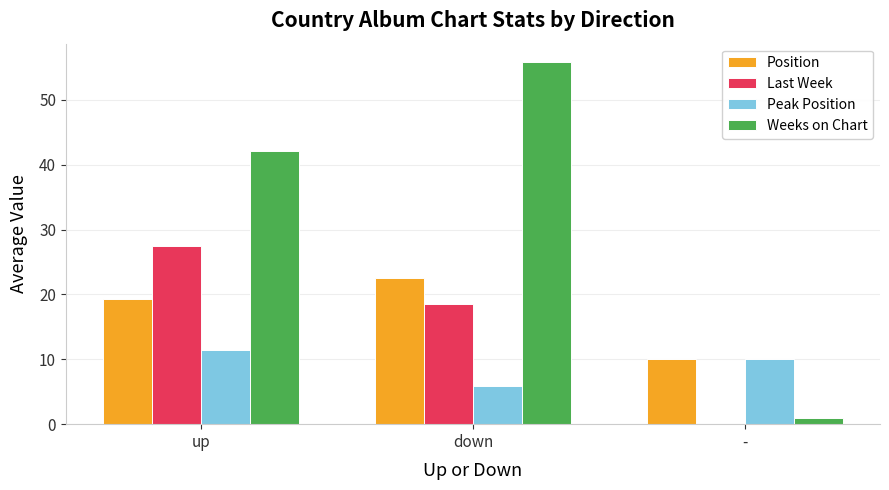

The value of Last Week at up is 9.2. True or false?

False